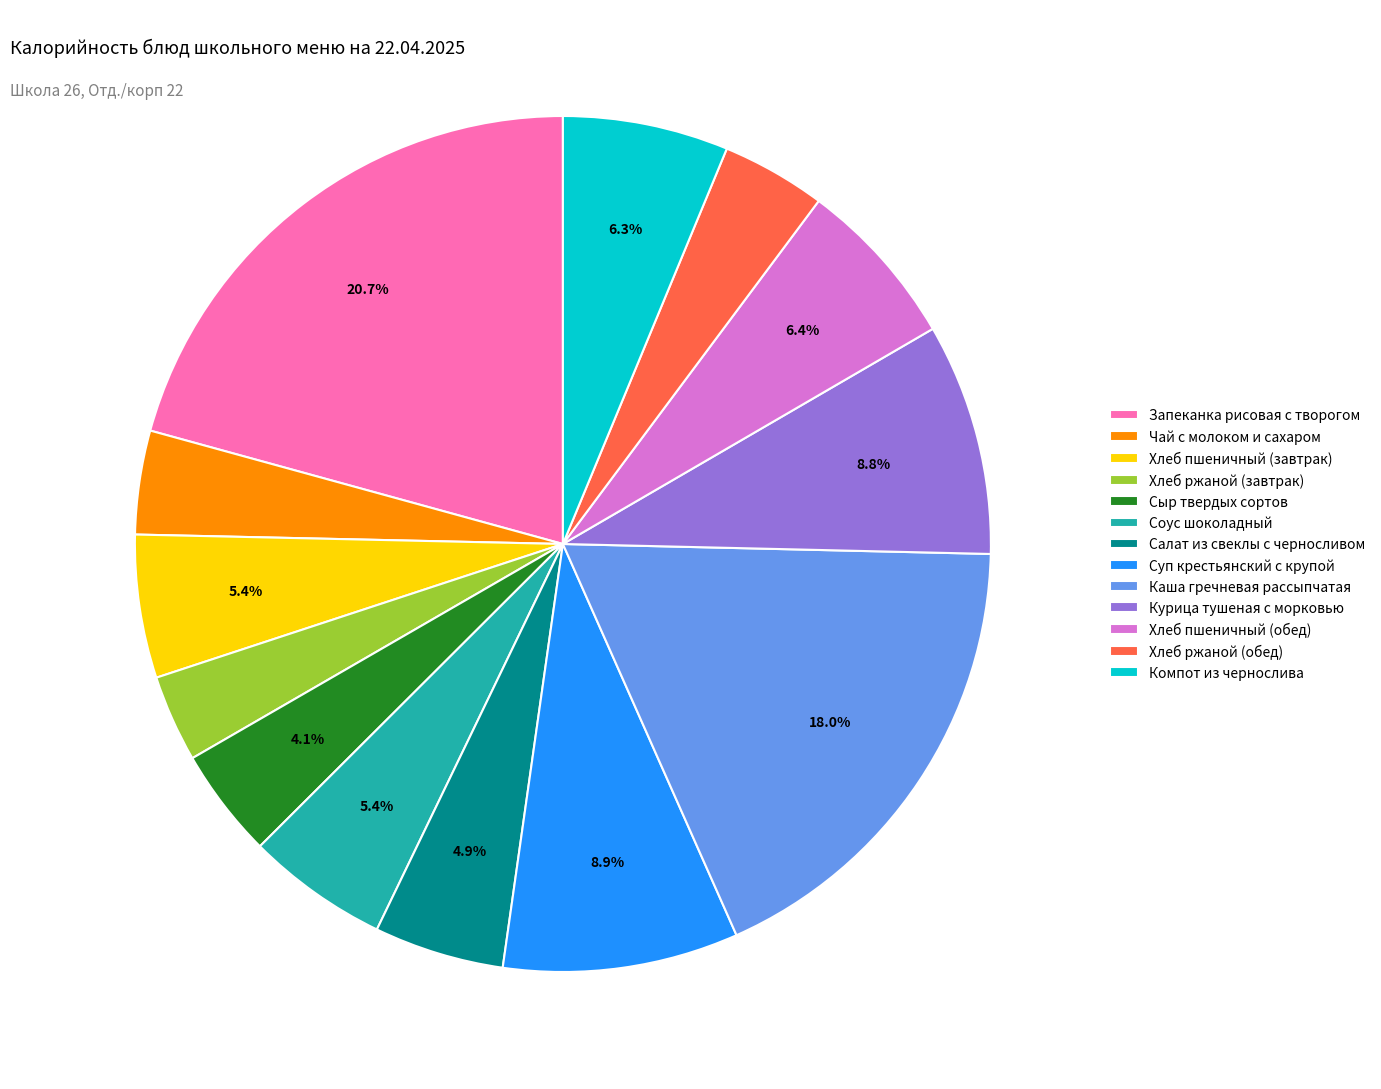

Does any single category account for the majority?

No